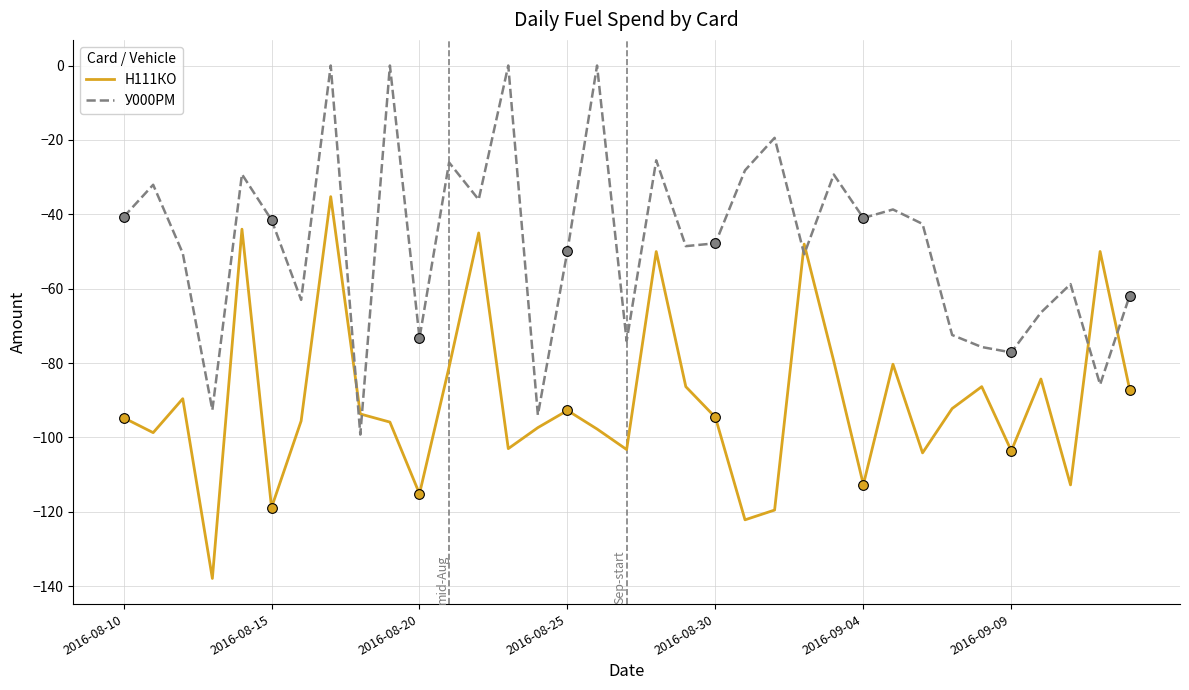

Does the chart have visible grid lines?

Yes